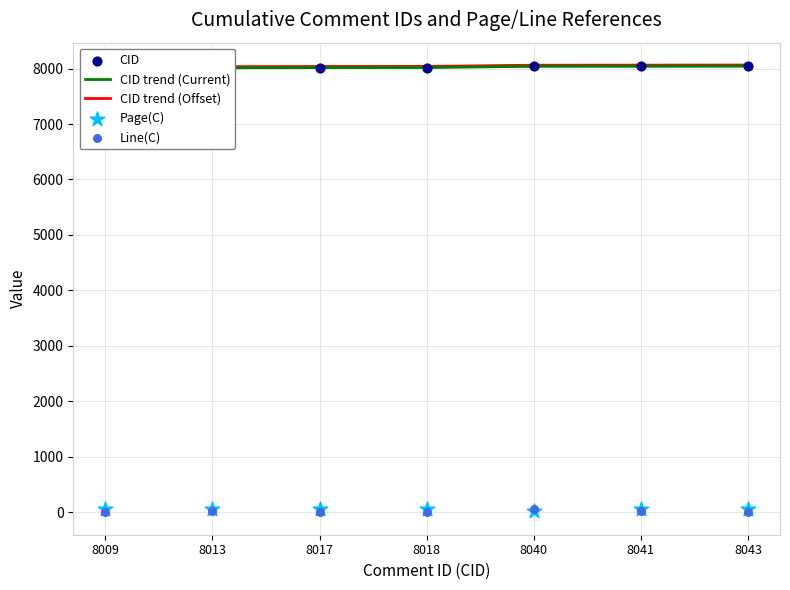

What is the total value across all series at 8017?

24140